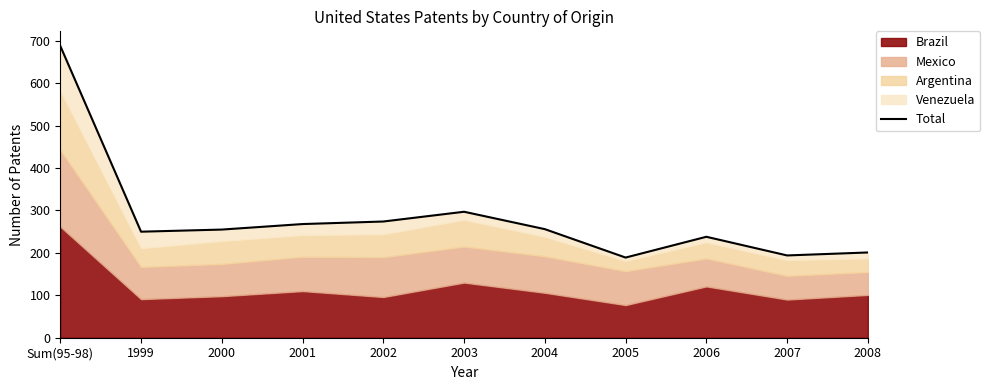

What is the label of the 5th point from the right?

2004